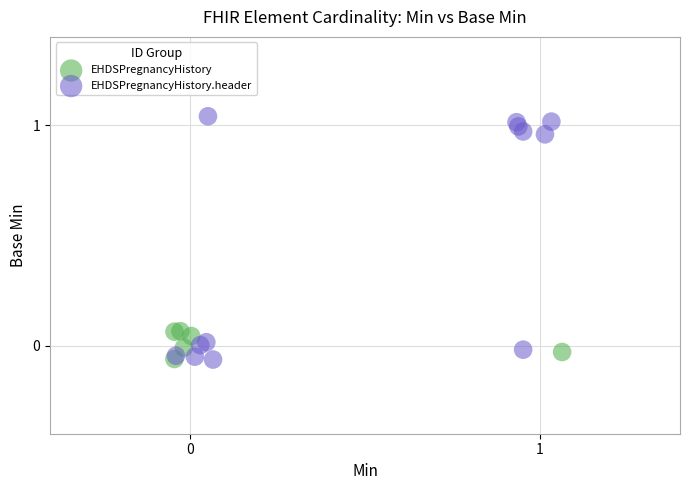

Which series has the widest spread of Y values?

EHDSPregnancyHistory.header